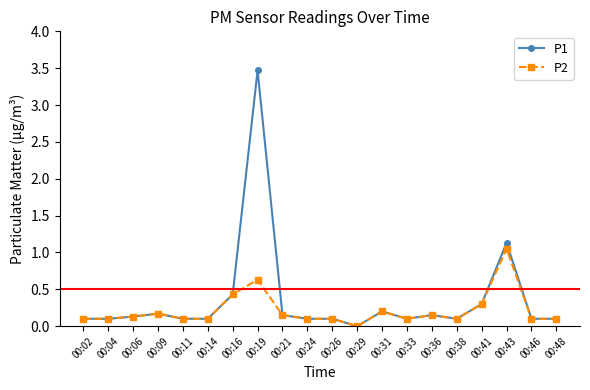

At which label does P2 reach its minimum?

00:29